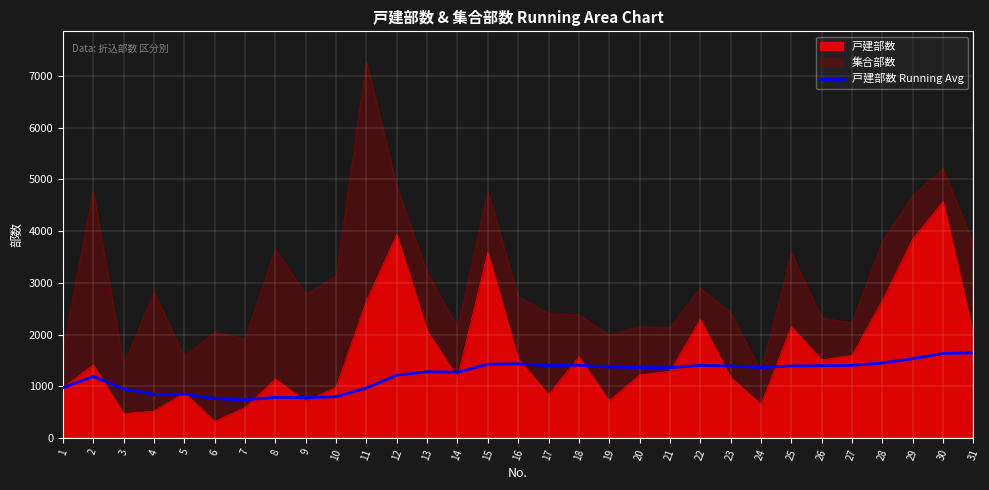

Count the number of categories in the chart.

31